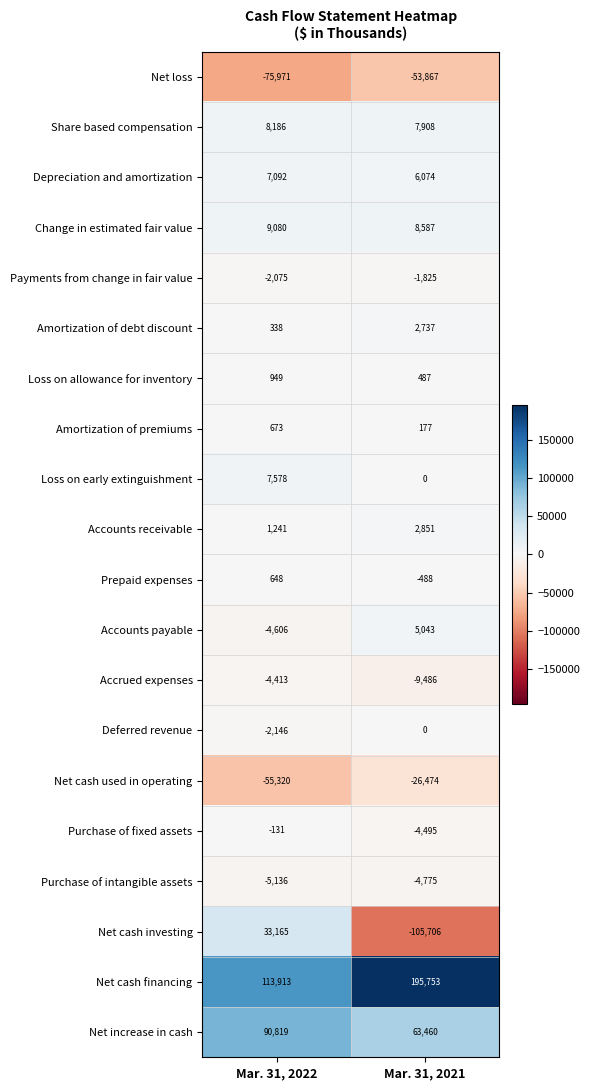

What is the greatest value displayed?

195753